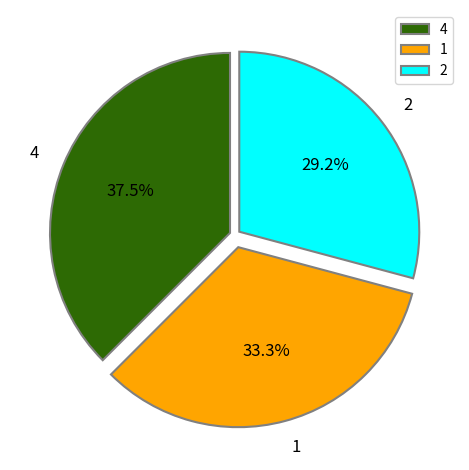

To the nearest percent, what is the difference between the largest and smallest slice percentages?

8%